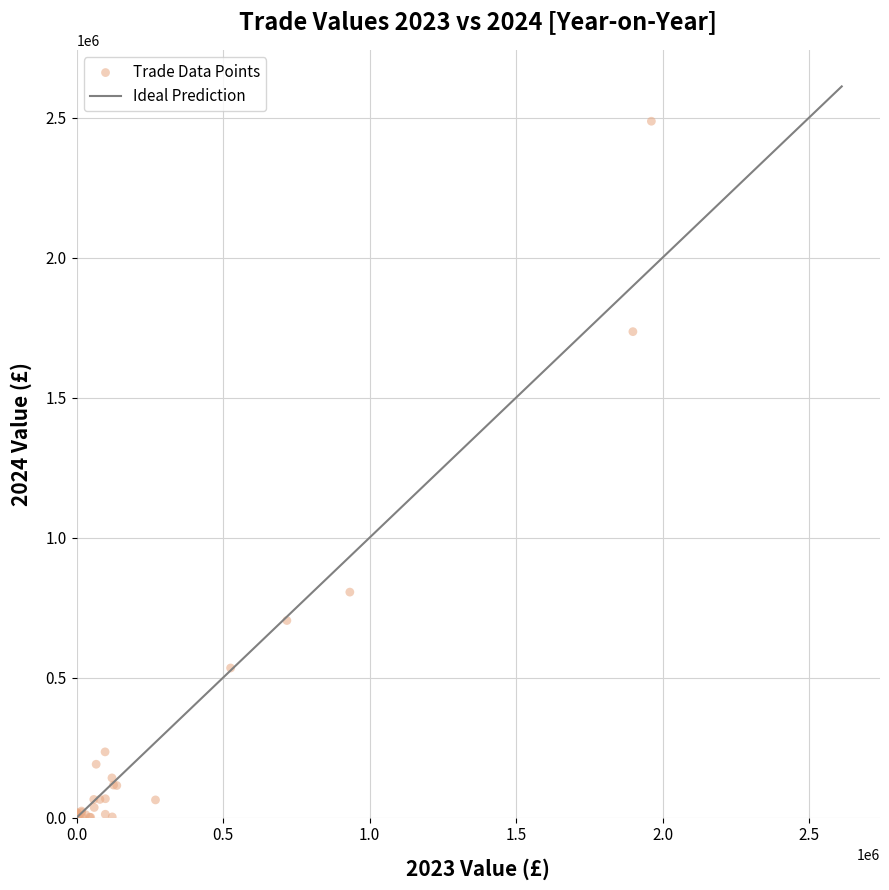

What Y value in the scatter plot is closest to 1243385?

805587